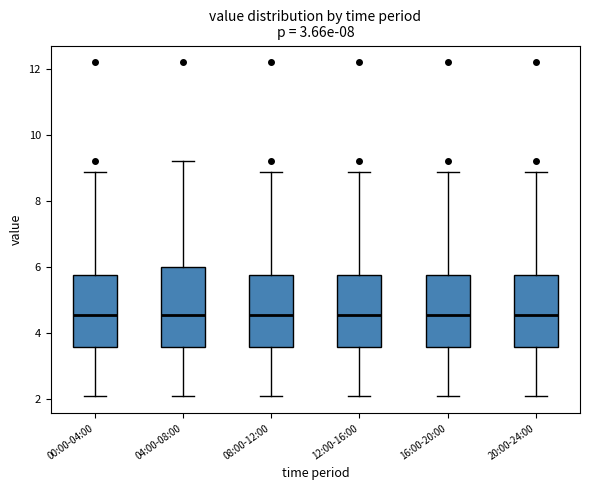

Reading left to right, transcribe this box plot: for each box, give where its median line is, the range the box spans, and where its two whiskers end, as read against the y-axis. The values are not printed on the chart, so give them approximately, as read against the axis.

00:00-04:00: median 4.6, box 3.6 to 5.8, whiskers 2.0 to 8.8
04:00-08:00: median 4.6, box 3.6 to 6.0, whiskers 2.0 to 9.2
08:00-12:00: median 4.6, box 3.6 to 5.8, whiskers 2.0 to 8.8
12:00-16:00: median 4.6, box 3.6 to 5.8, whiskers 2.0 to 8.8
16:00-20:00: median 4.6, box 3.6 to 5.8, whiskers 2.0 to 8.8
20:00-24:00: median 4.6, box 3.6 to 5.8, whiskers 2.0 to 8.8